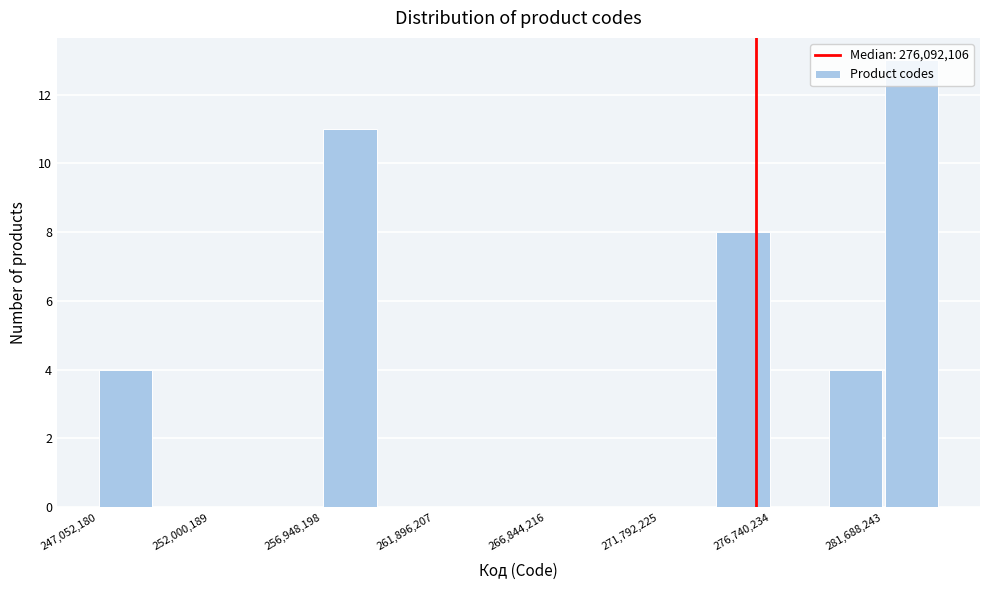

What is the height of the bar covering 247000000 to 249500000 on the x-axis? Neither the bar edges nor the heights are printed on the chart, so give them approximately, as read against the axes.

4